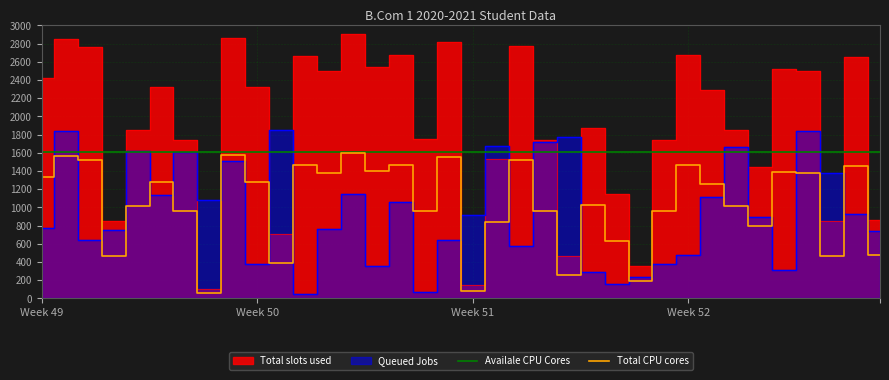

What is the maximum value for Total CPU cores?

1595.0